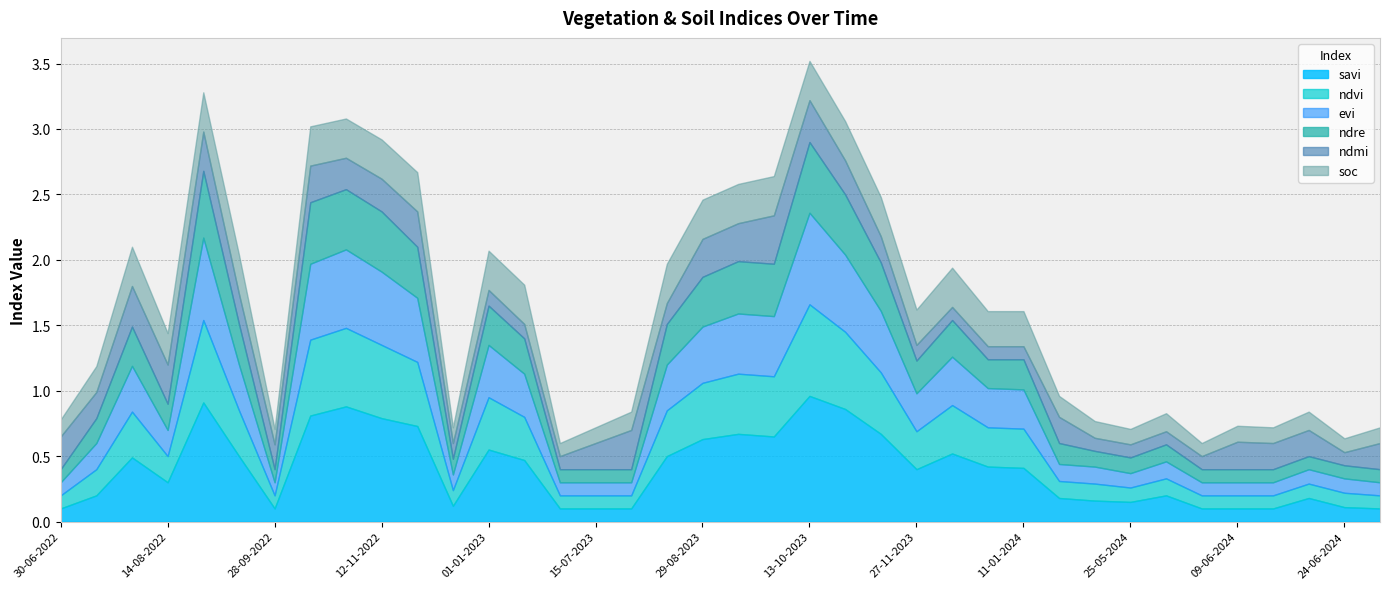

How many lines are shown in the chart?

6